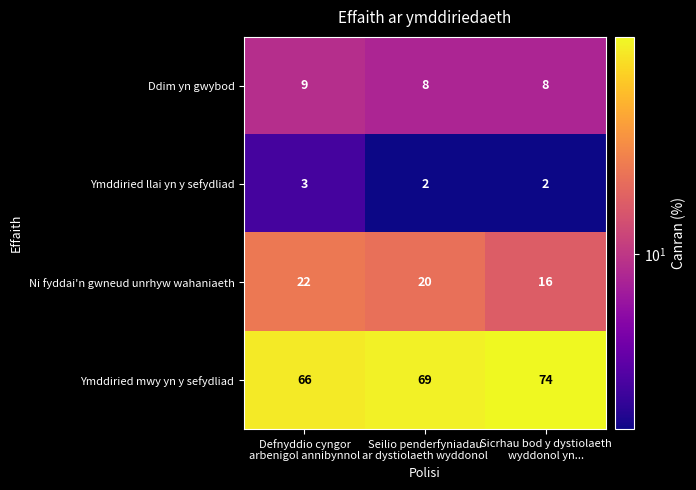

Which series has the largest total across all categories?

Ymddiried mwy yn y sefydliad